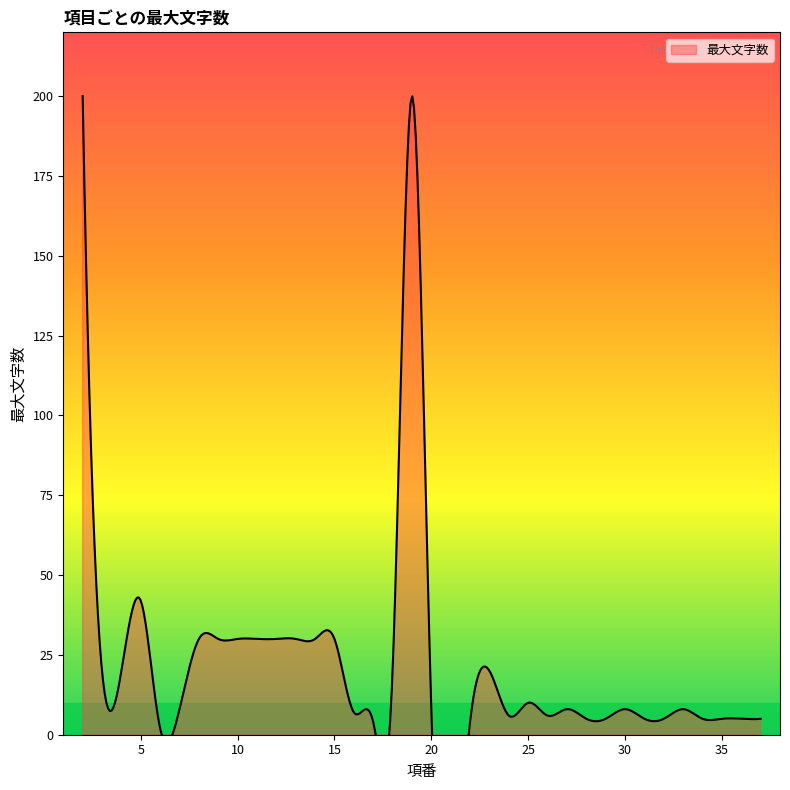

Where is the first local minimum?

6